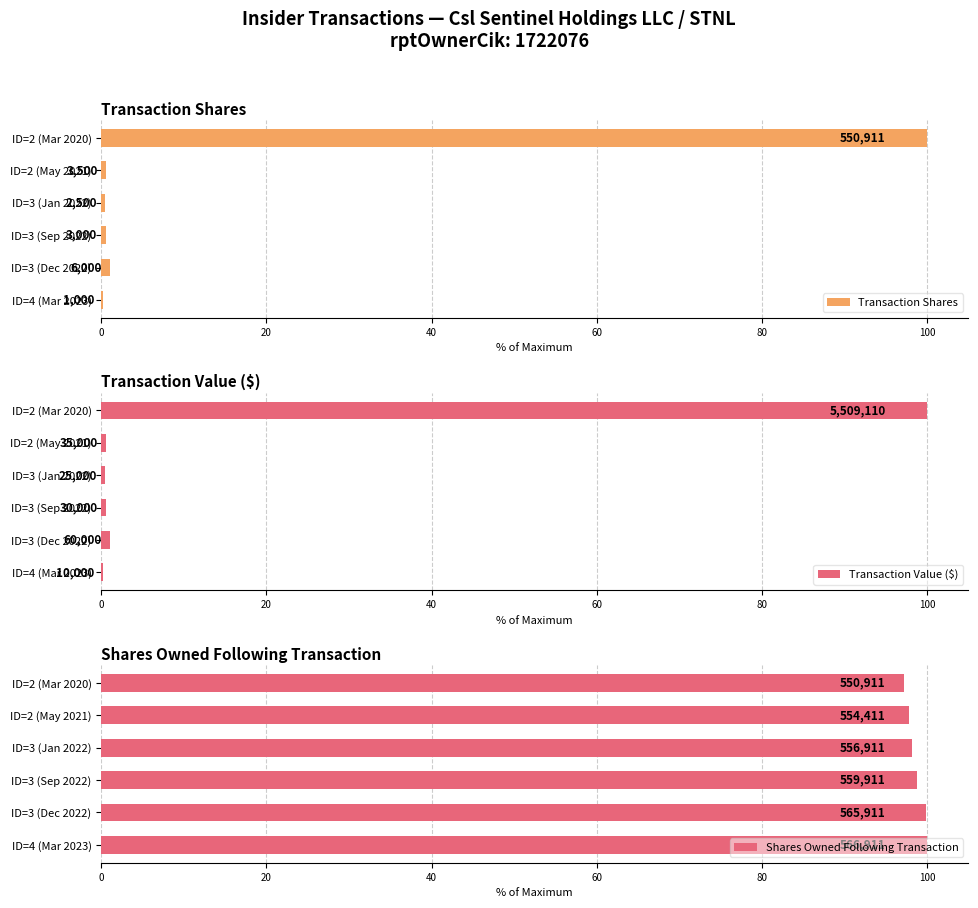

Reading left to right, transcribe all the data shown in this chart.

Transaction Shares: 0.2	1.1	0.5	0.5	0.6	100.0
Transaction Value ($): 0.2	1.1	0.5	0.5	0.6	100.0
Shares Owned Following Transaction: 100.0	99.8	98.8	98.2	97.8	97.2